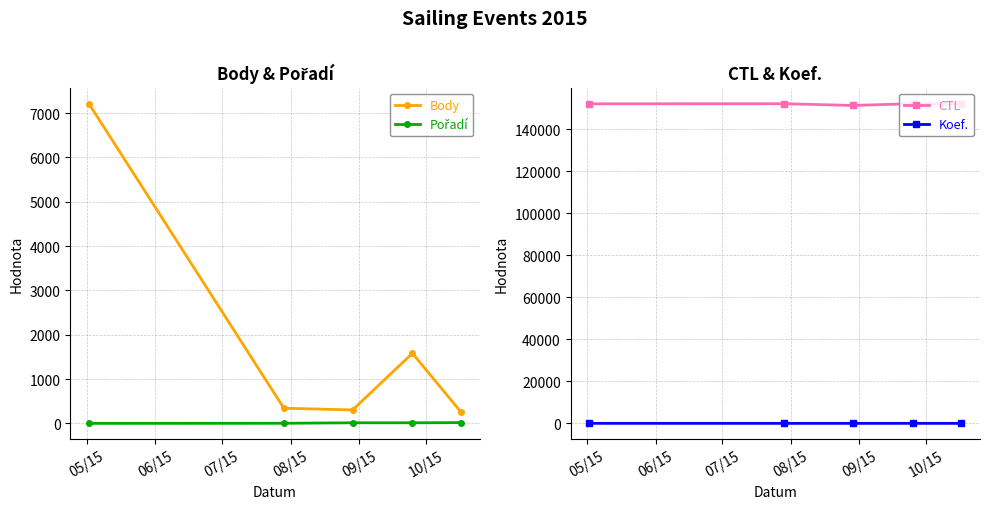

True or false: Pořadí and CTL cross at least once.

False